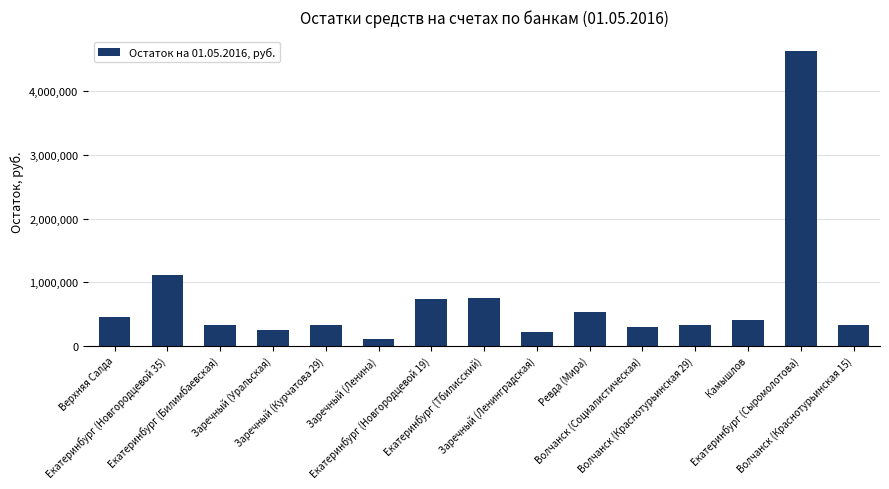

True or false: the data shows 293607.9 at Волчанск (Социалистическая).

True